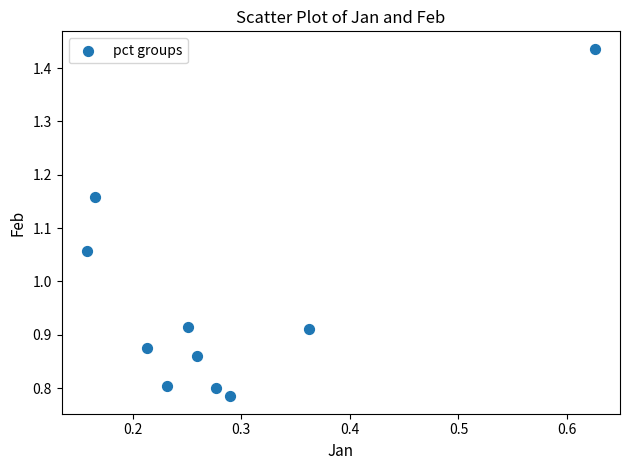

What is the range of X values (max minus min)?

0.5